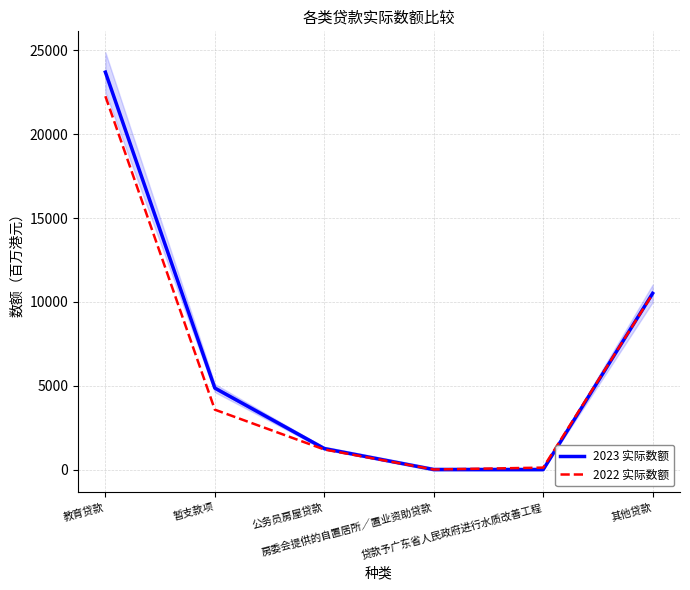

How many data points in 2022 实际数额 are less than 3573?

3